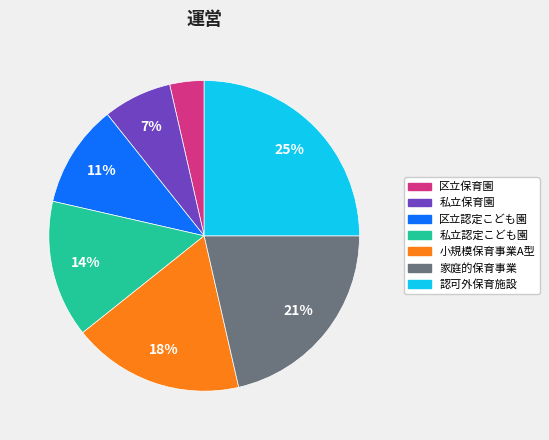

Which category has the biggest portion of the pie?

認可外保育施設